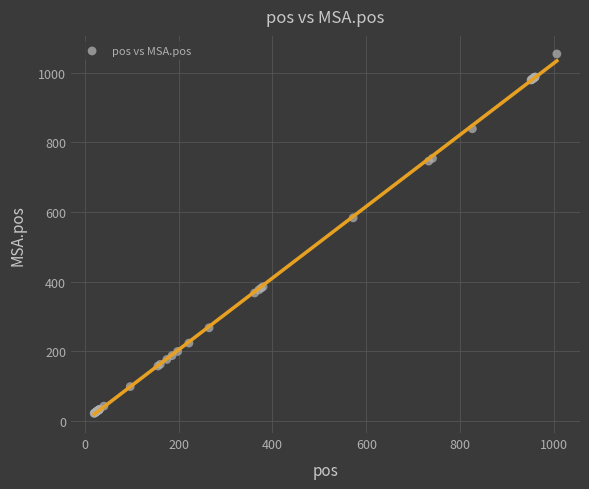

What Y value in the scatter plot is closest to 537?

583